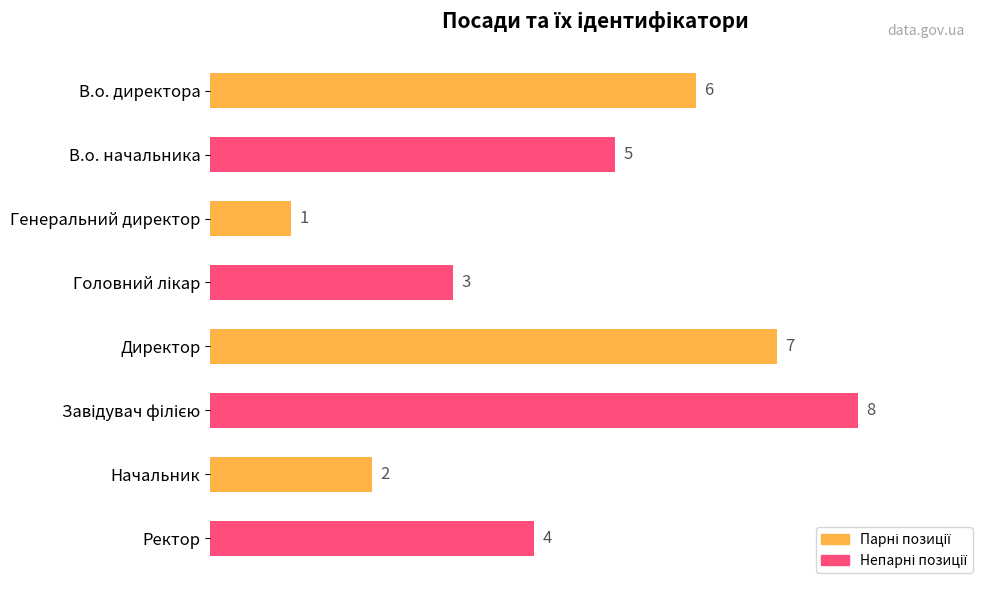

What is the value of the 7th bar from the top?

2